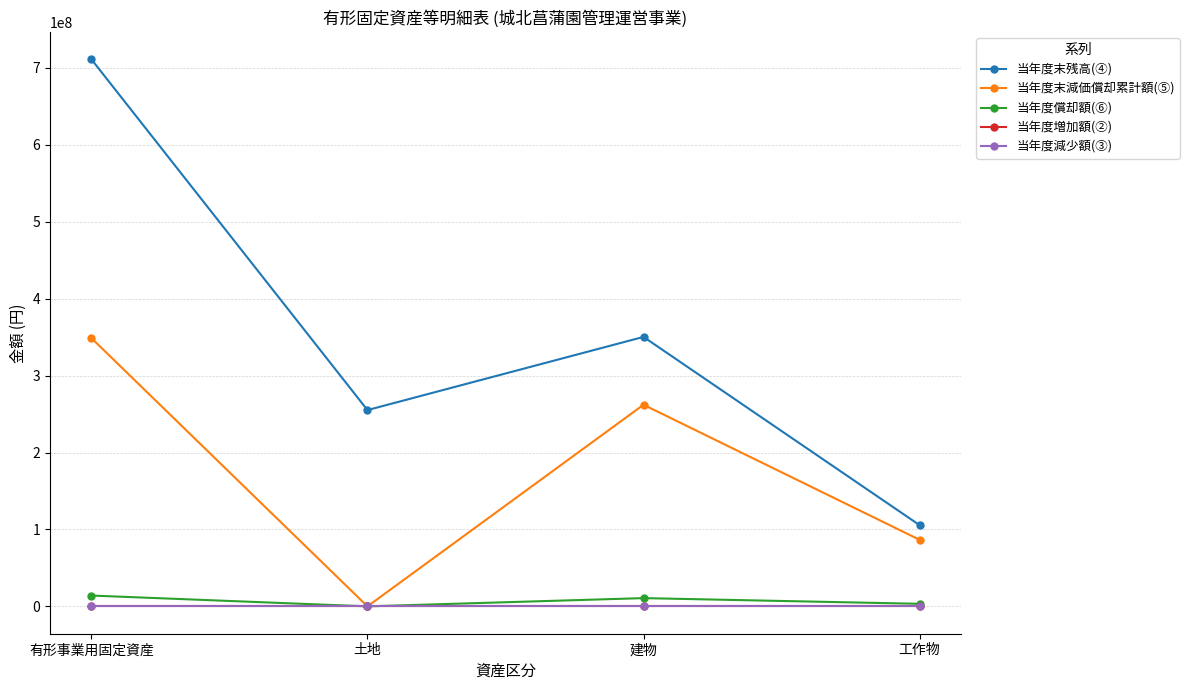

Is it true that 当年度償却額(⑥) equals 3332208 at 工作物?

True